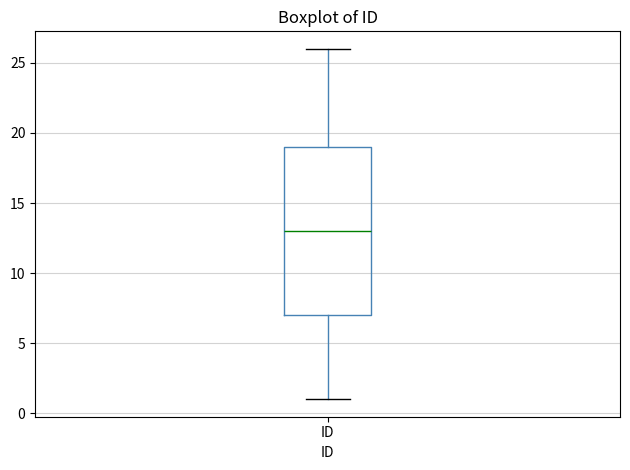

Read this box plot against the y-axis: the position of the median line, the range covered by the box, and the ends of both whiskers. The values are not printed on the chart, so give them approximately, as read against the axis.

median 13, box 7 to 19, whiskers 1 to 26